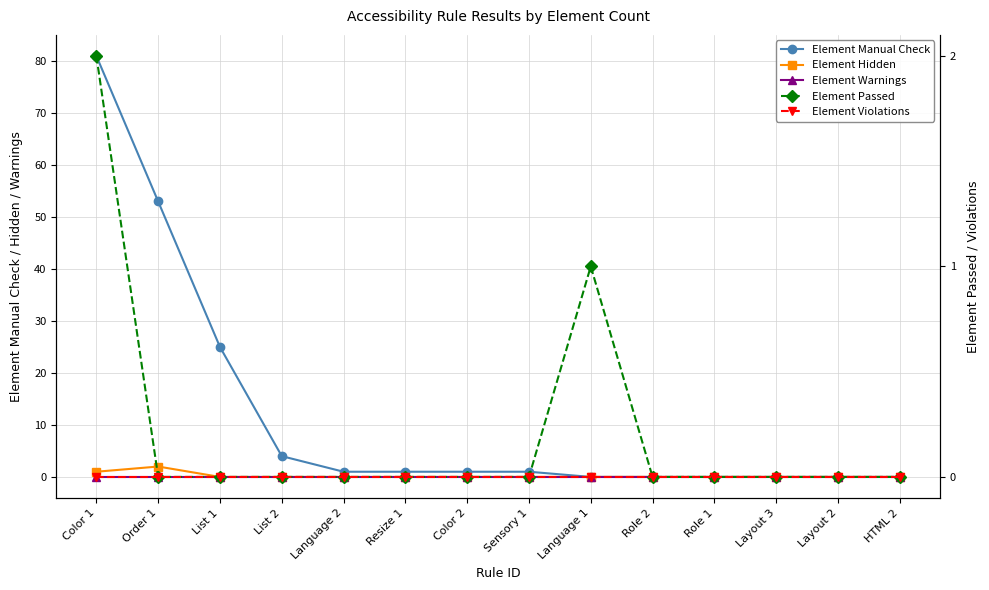

How many categories are shown in the chart?

14